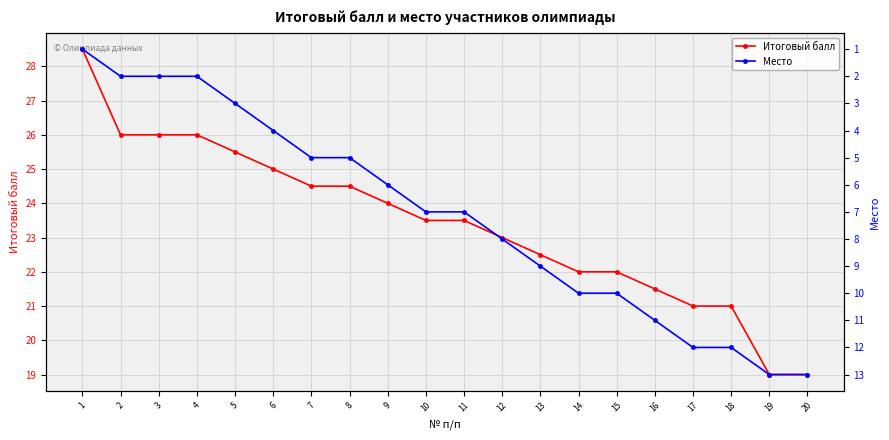

What is the sum of all Место values?

142.0